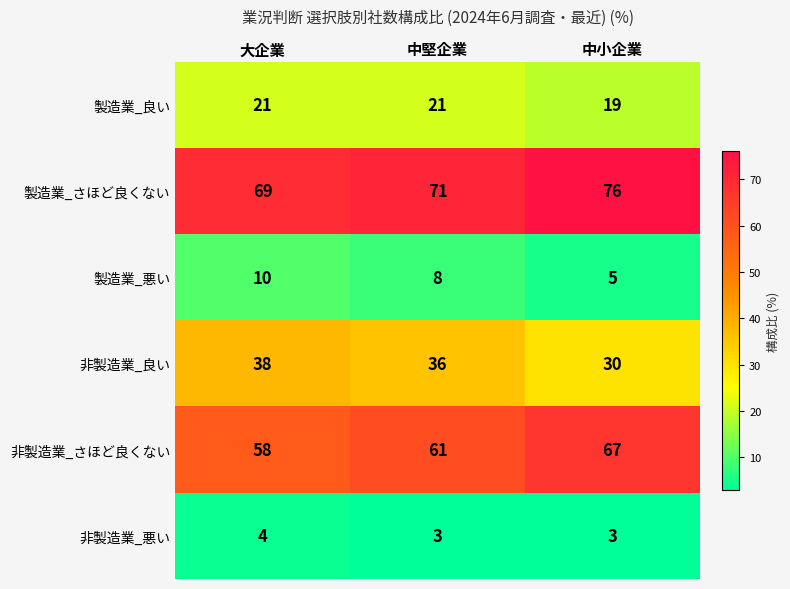

True or false: 製造業_さほど良くない has a value of 26 at 中小企業.

False